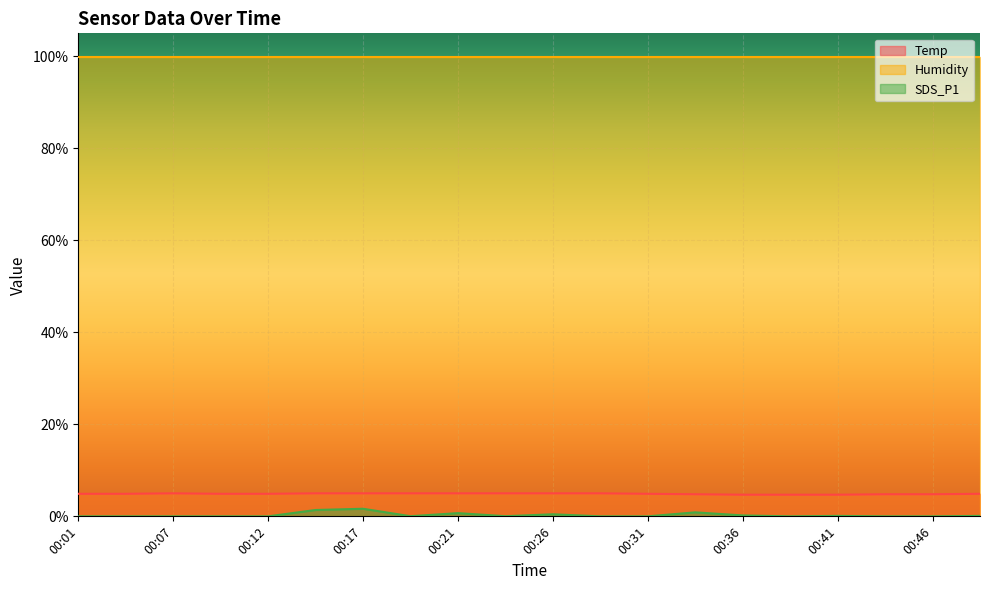

The SDS_P1 series shows 0.9 at 00:04. True or false?

False